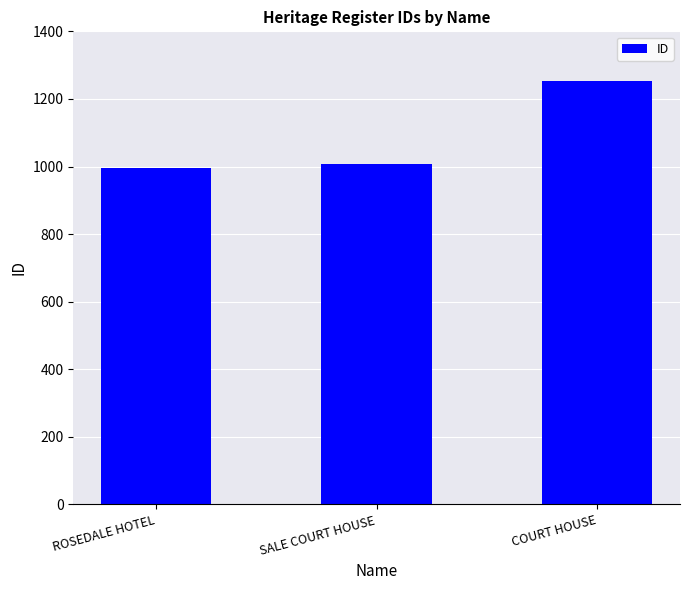

What is the approximate value at SALE COURT HOUSE?

1008